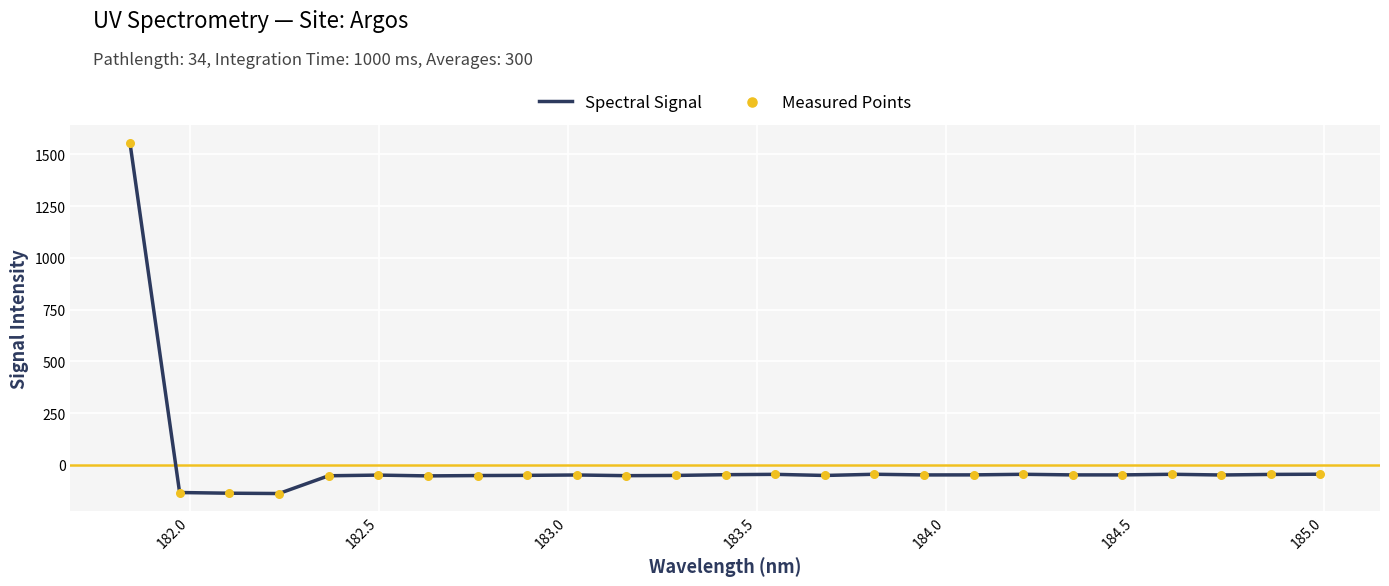

What is the greatest value displayed?

1555.8